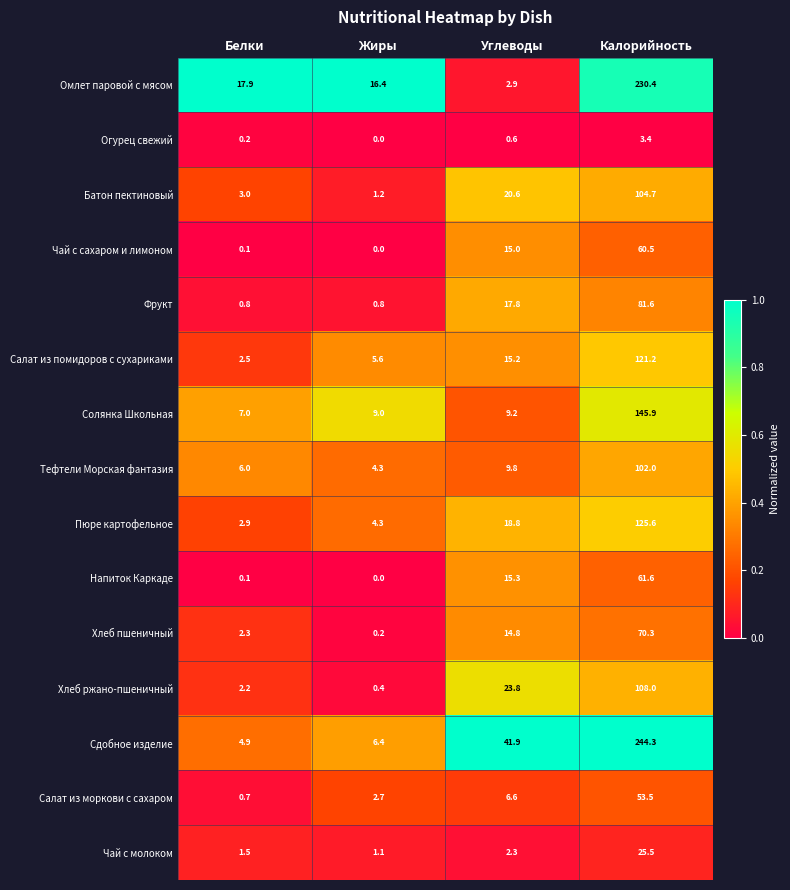

At which label does Фрукт reach its peak?

Калорийность